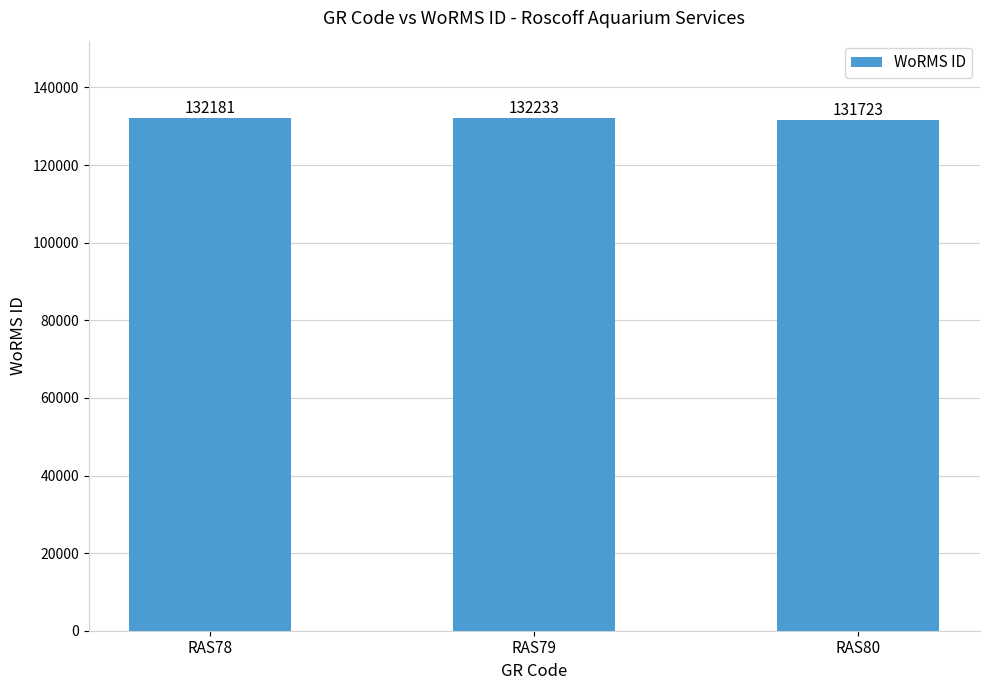

What is the value of the 2nd bar from the left?

132233